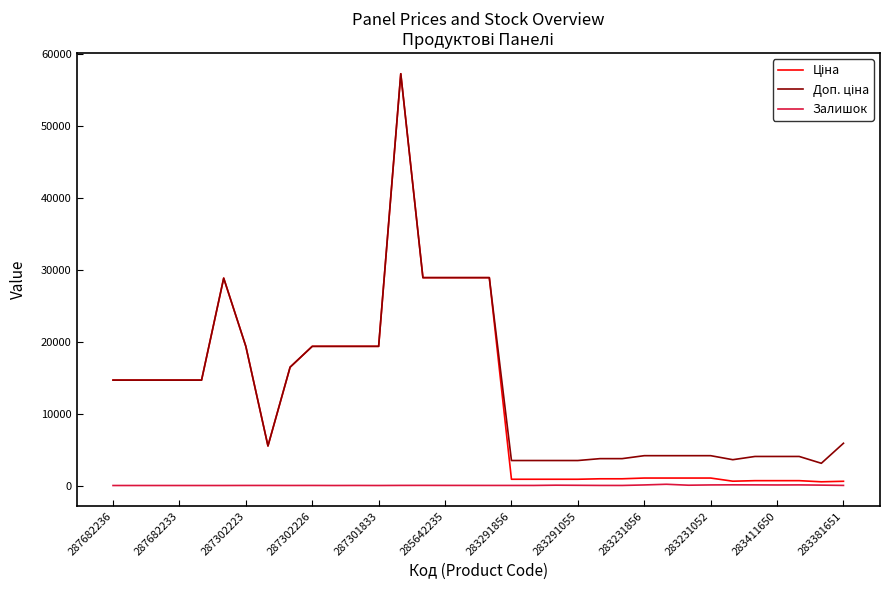

Does the chart have visible grid lines?

No